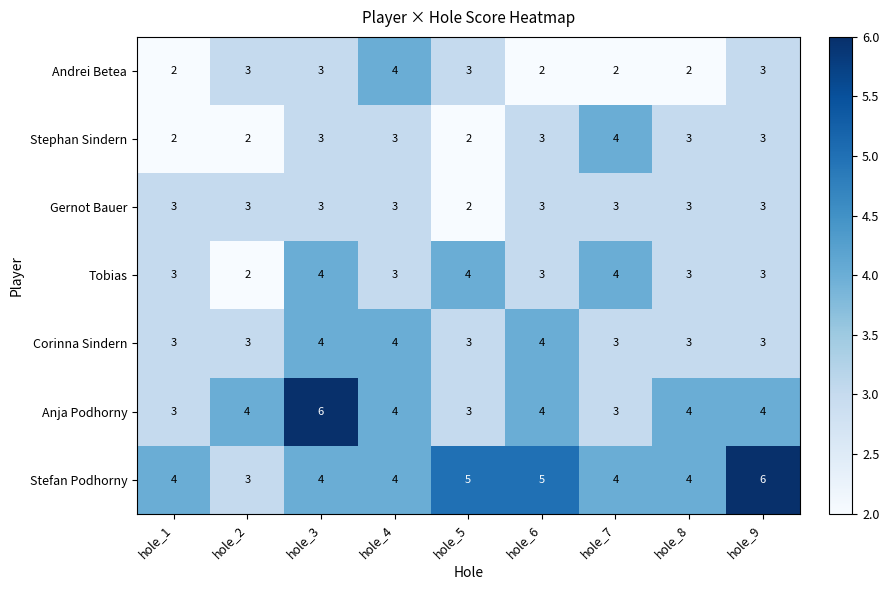

What is the maximum value for Andrei Betea?

4